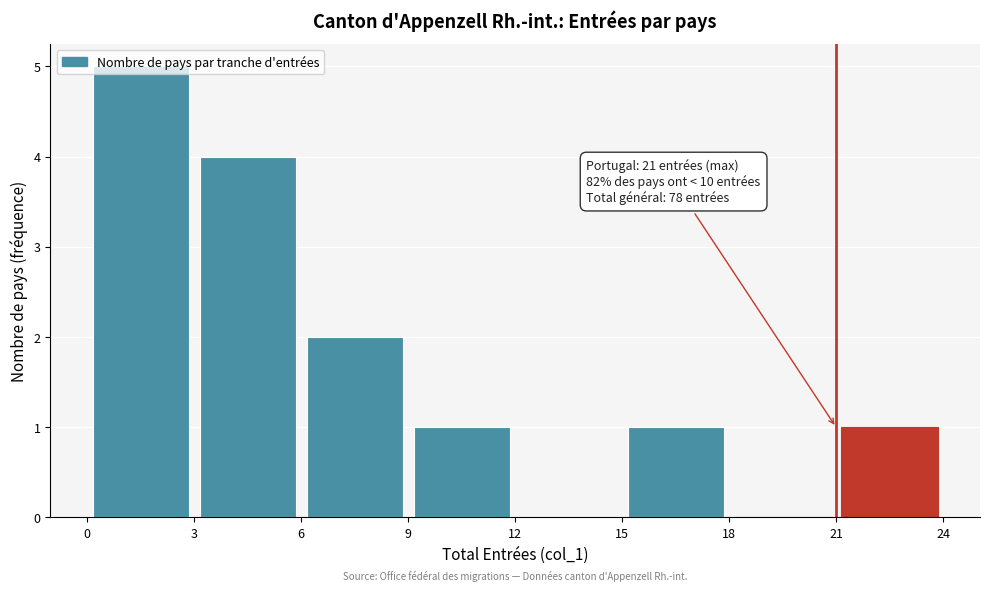

Over which range of the x-axis is the bar tallest?

0 to 3